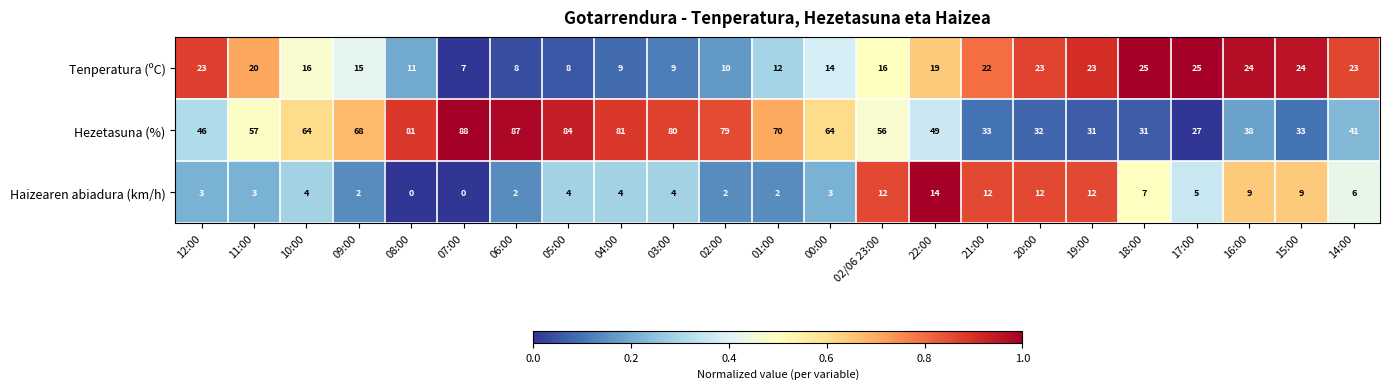

True or false: Hezetasuna (%) has a value of 25 at 05:00.

False